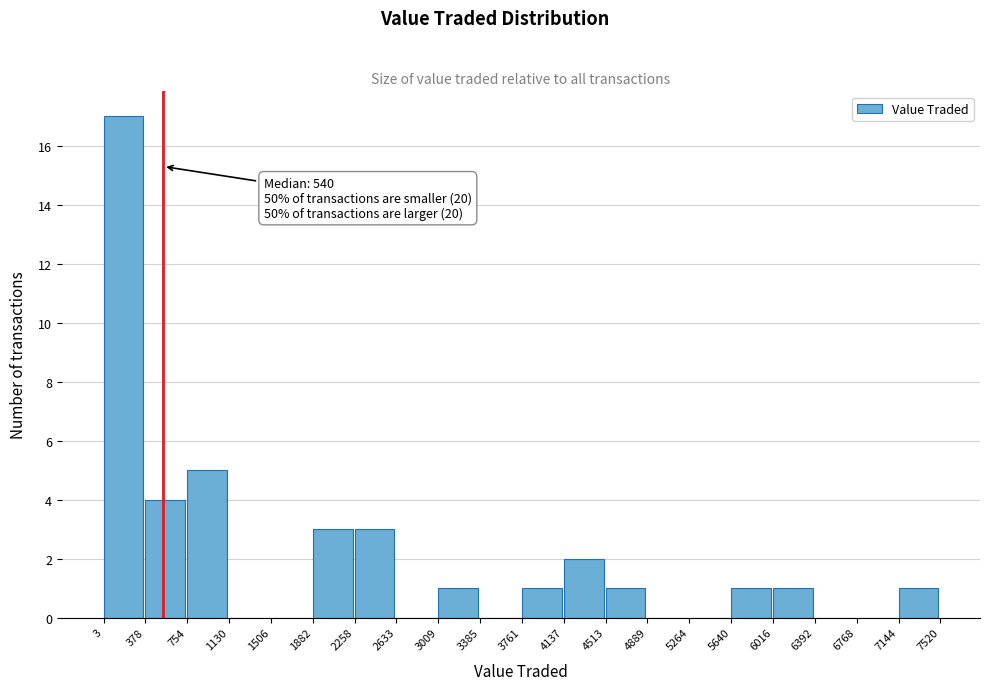

Over which range of the x-axis is the bar tallest?

3 to 378